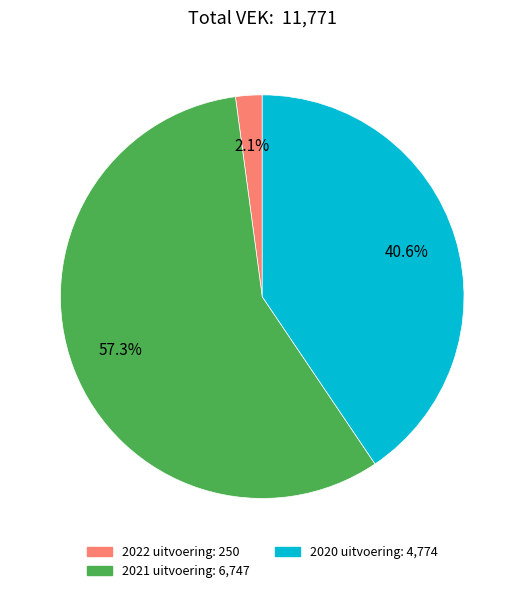

To the nearest percent, what is the difference between the 2021 uitvoering and 2020 uitvoering slice percentages?

17%